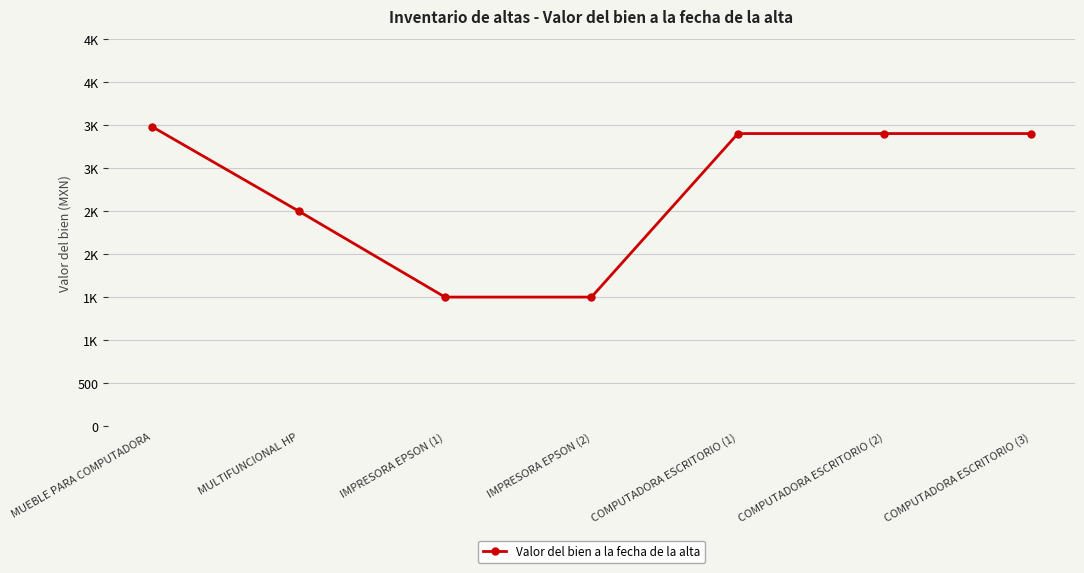

At which category does the chart reach its minimum across all series?

IMPRESORA EPSON (1)